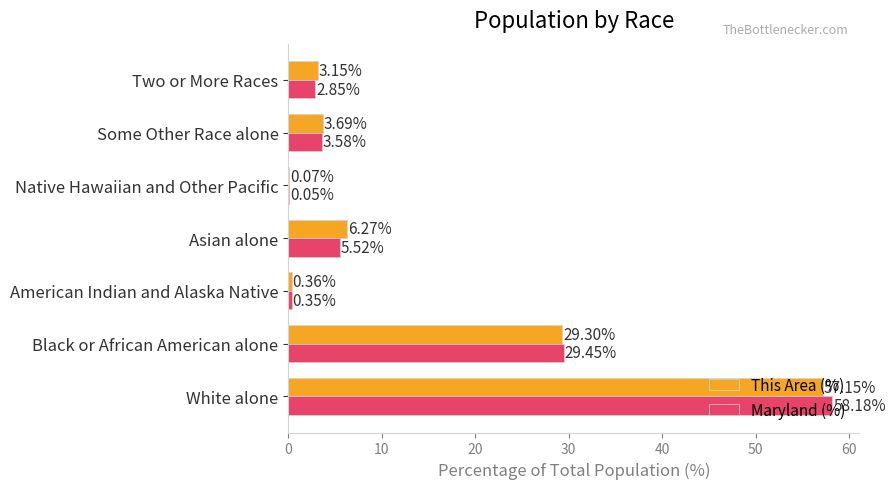

What is the sum of all This Area (%) values?

100.0